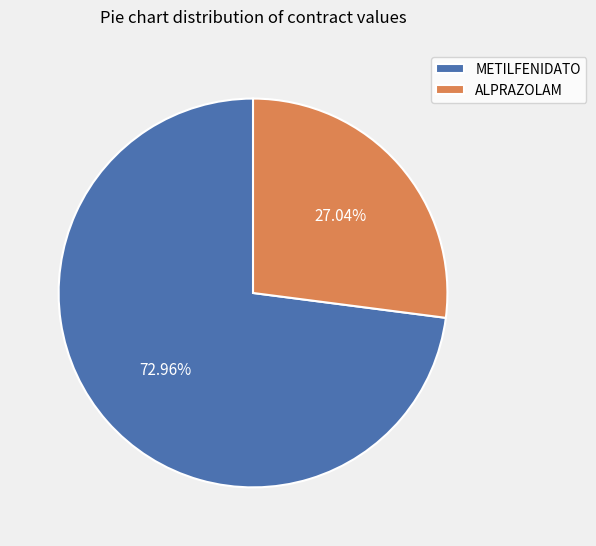

What is the majority slice?

METILFENIDATO